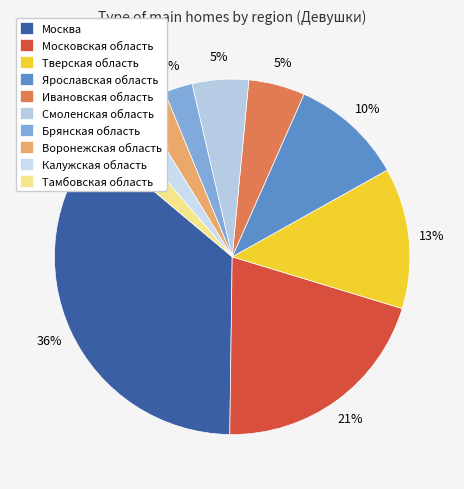

Count the number of slices in the pie.

10